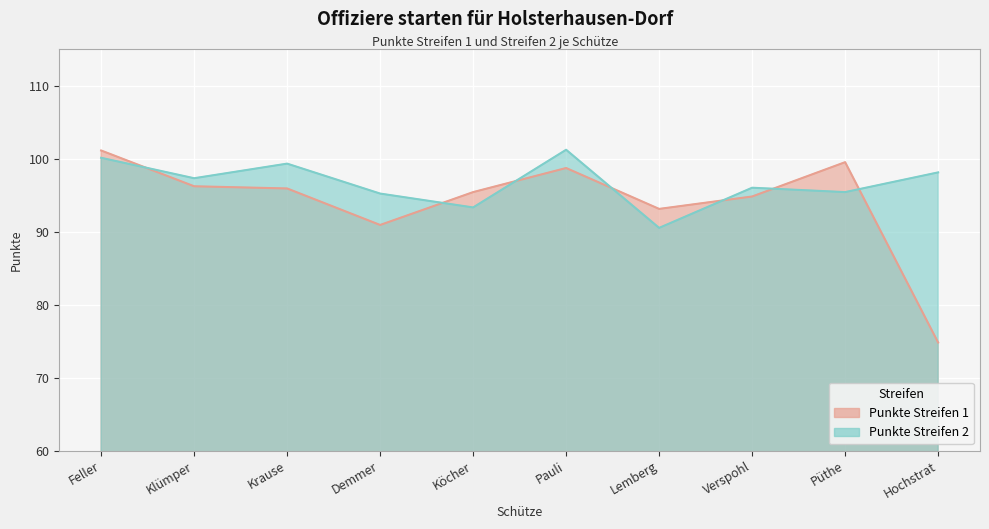

Which series has the largest range (max minus min)?

Punkte Streifen 1